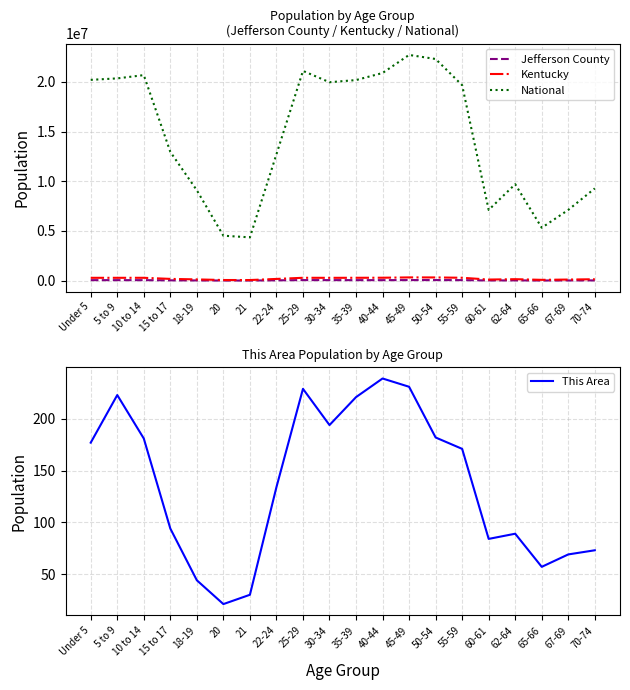

True or false: This Area has a value of 131 at 35-39.

False